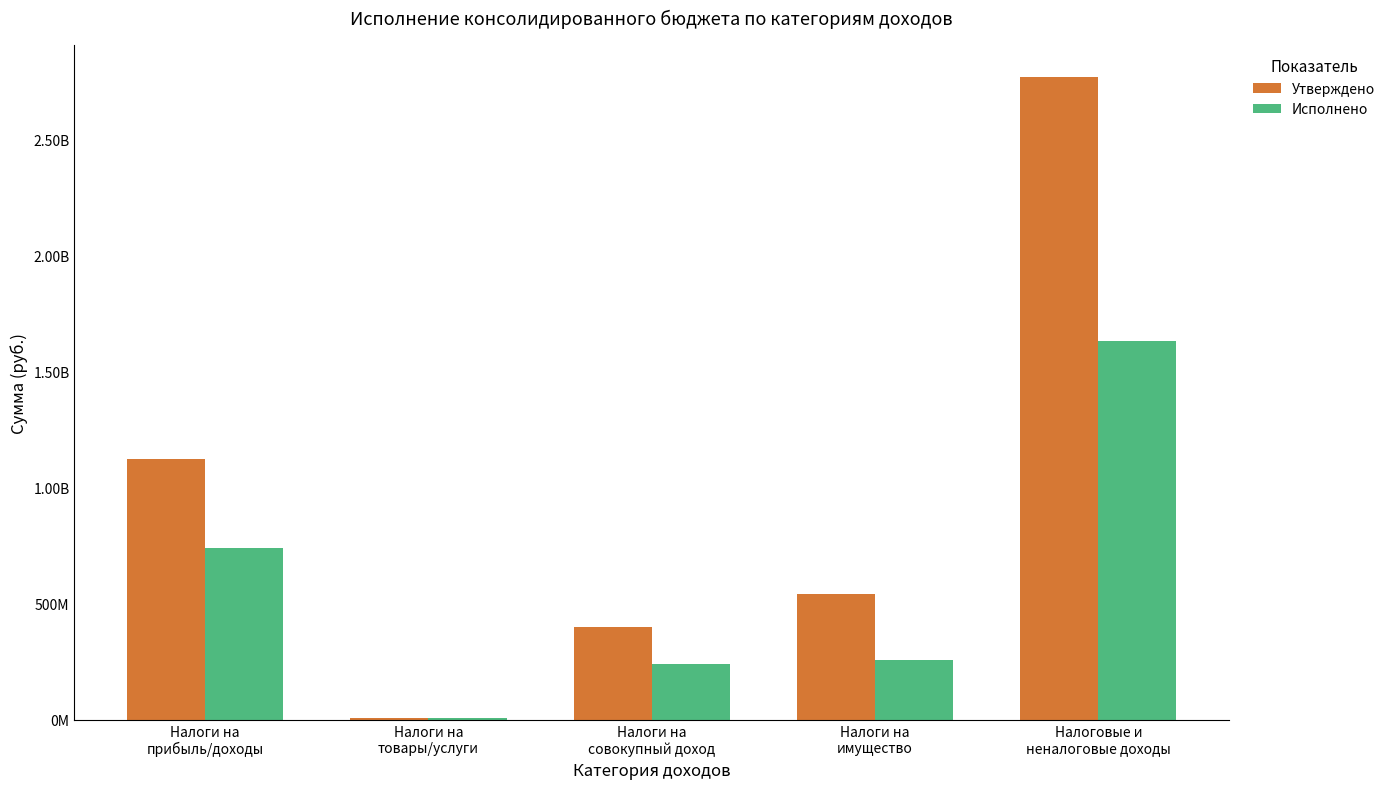

What are all the series names shown in the legend?

Утверждено, Исполнено